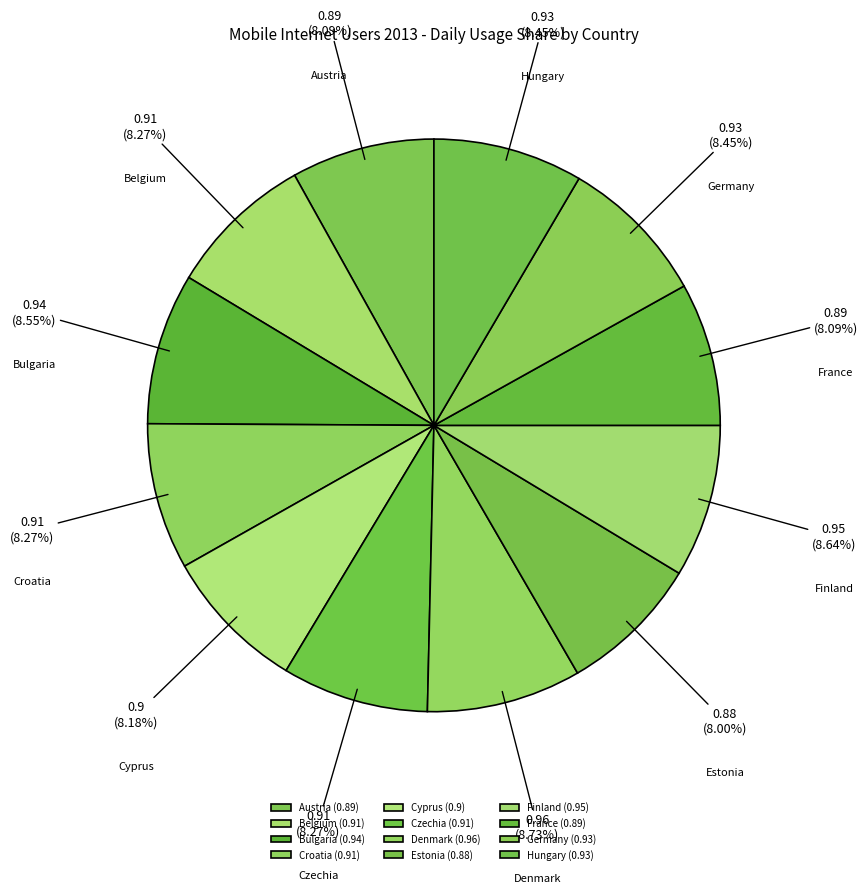

Which has a higher value, Estonia or Denmark?

Denmark